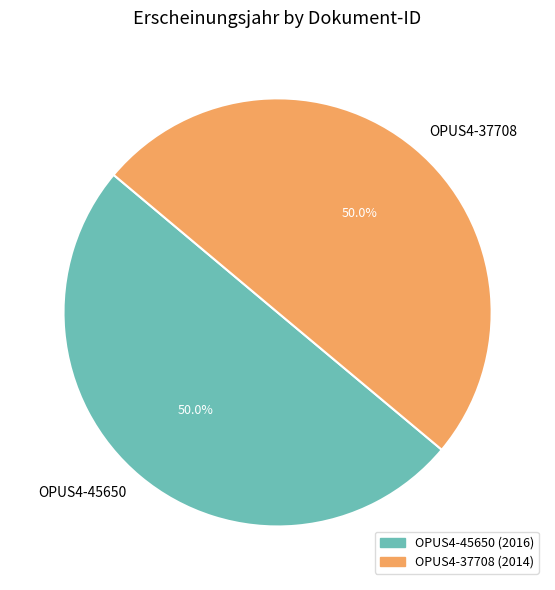

True or false: OPUS4-37708 accounts for 44% of the total.

False